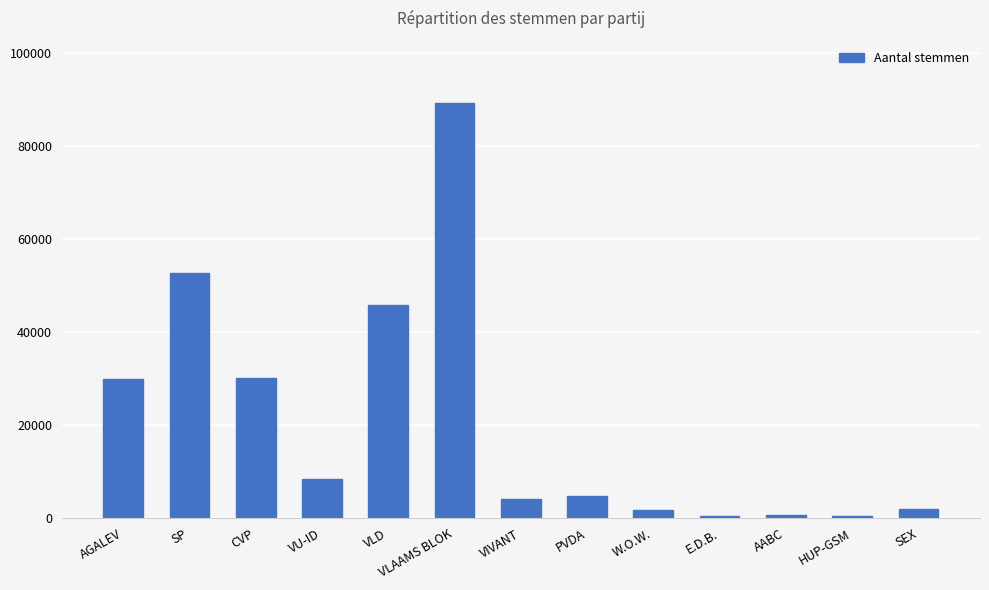

Where is the data nearest to the value 44805?

VLD